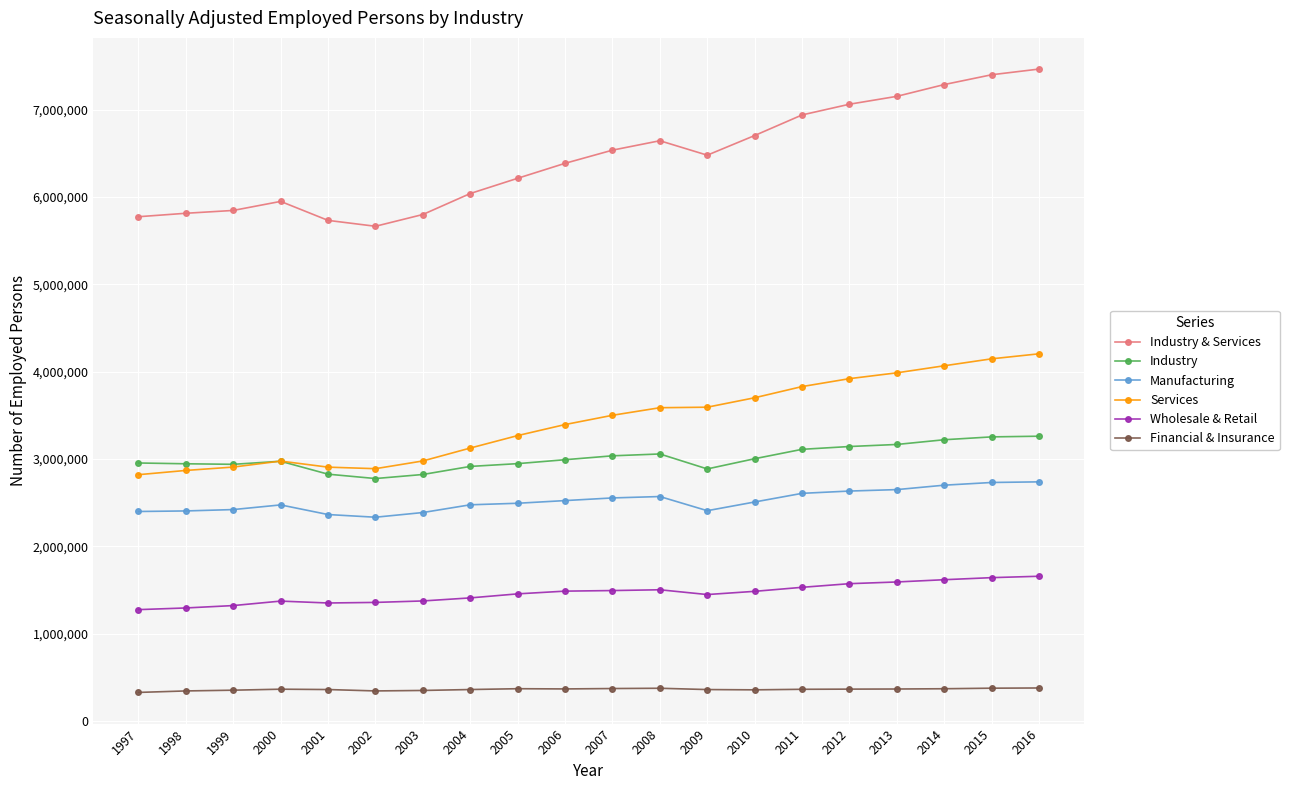

What are all the series names shown in the legend?

Industry & Services, Industry, Manufacturing, Services, Wholesale & Retail, Financial & Insurance